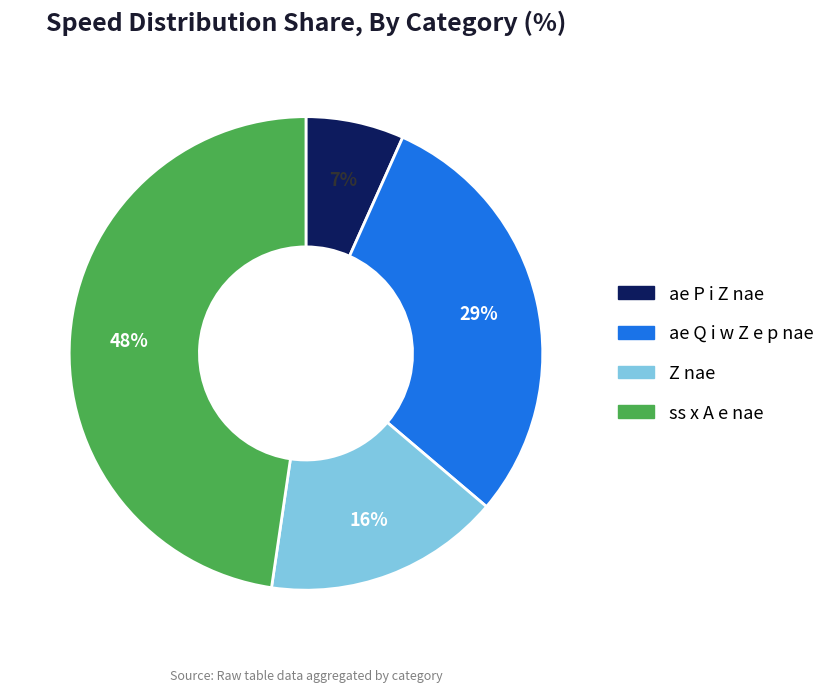

Combined, do Z nae and ss x A e nae account for over 50%?

Yes